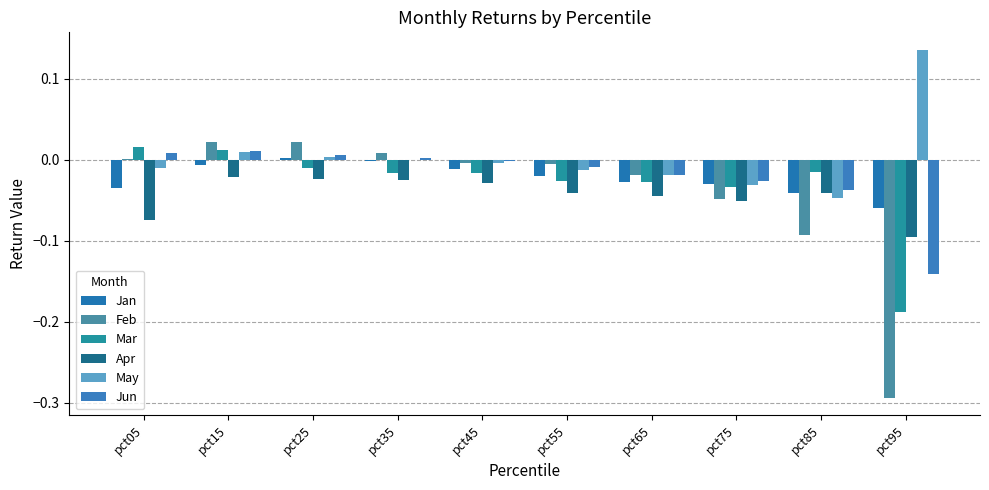

What is the difference between the maximum and minimum values in the Jan series?

0.1